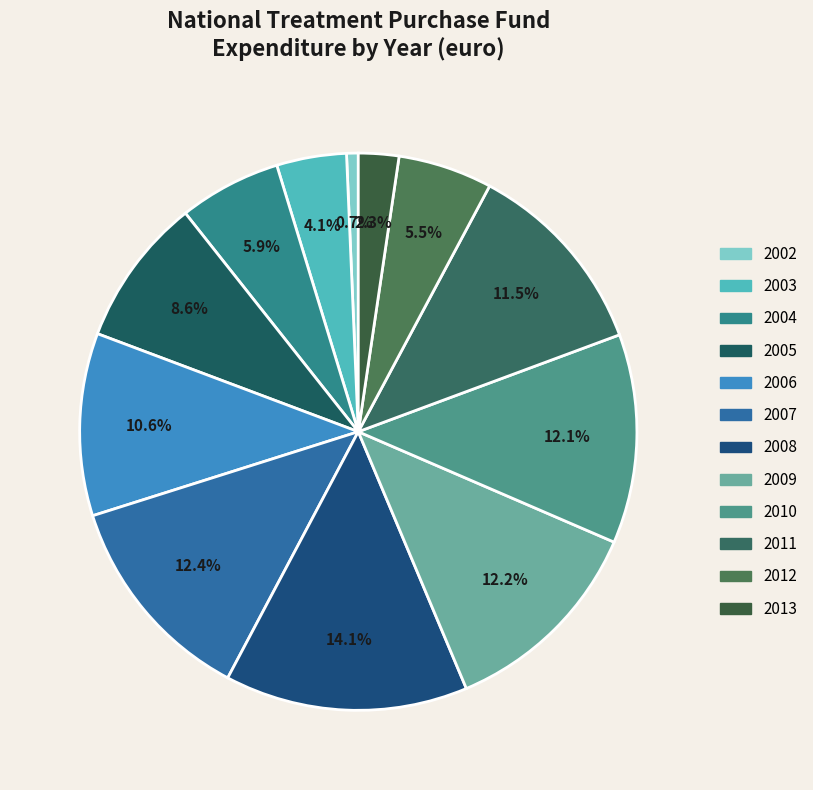

To the nearest percent, what percentage of the pie is 2006?

11%